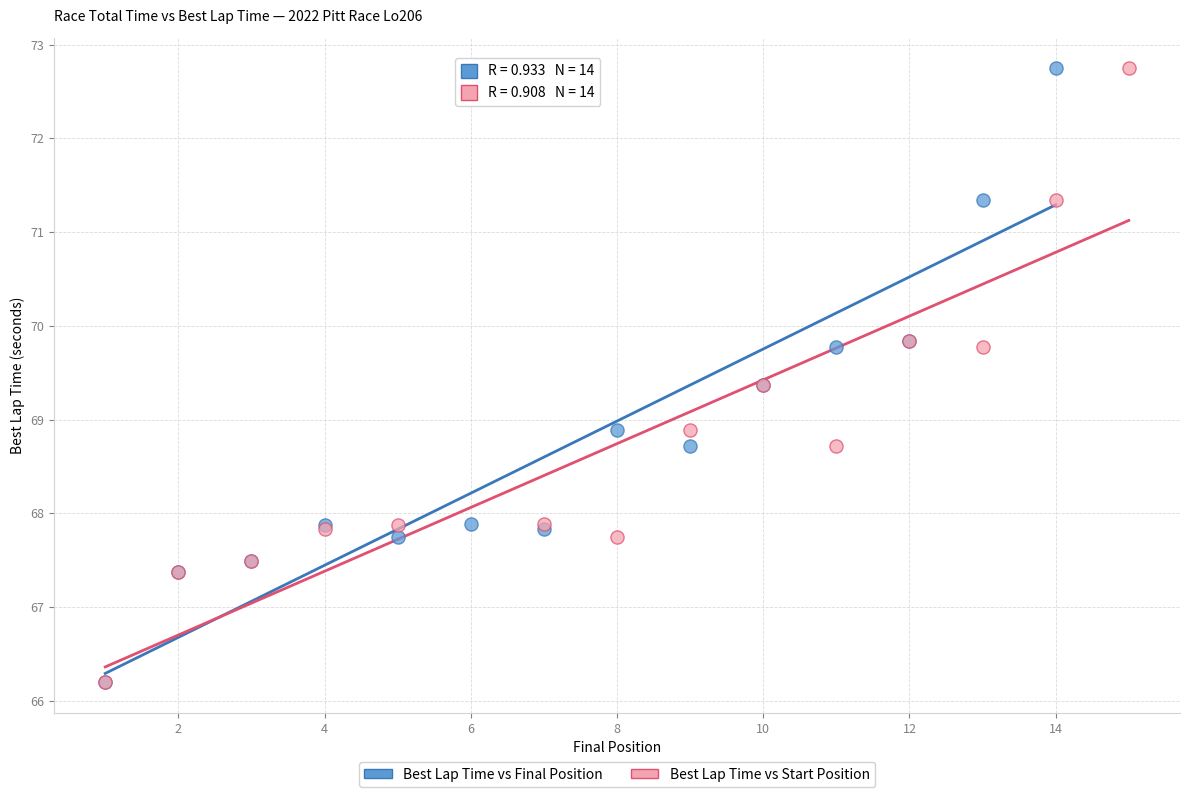

What are all the series names shown in the legend?

Best Lap Time vs Final Position, Best Lap Time vs Start Position